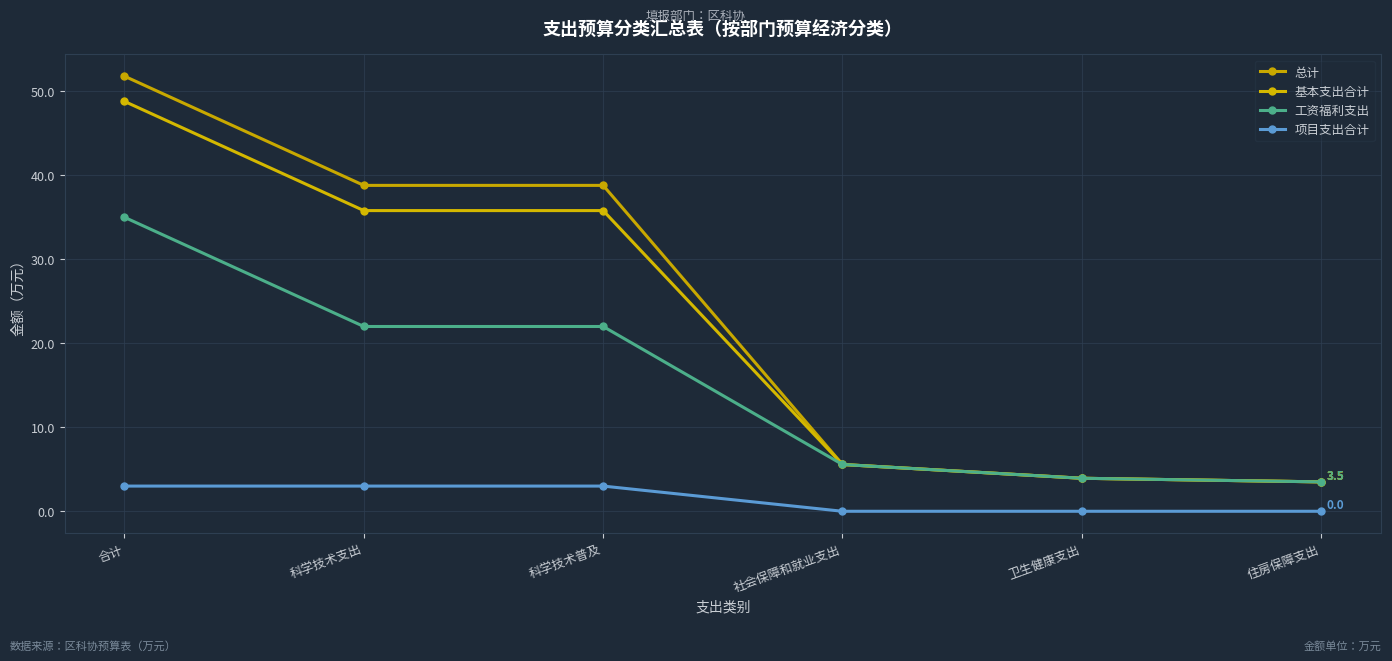

True or false: 项目支出合计 and 总计 cross at least once.

False